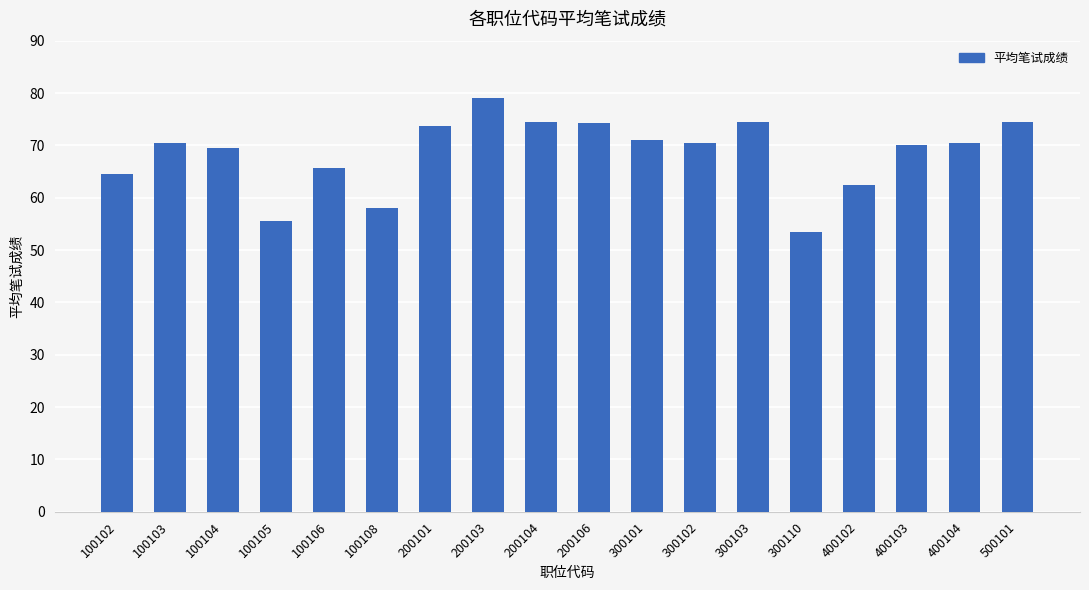

Where is the data nearest to the value 66?

100106